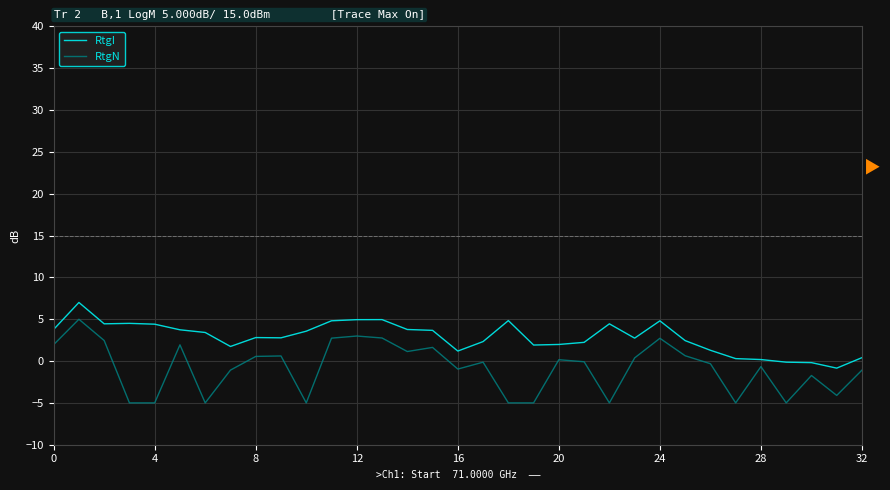

Which series has the largest total across all categories?

RtgI